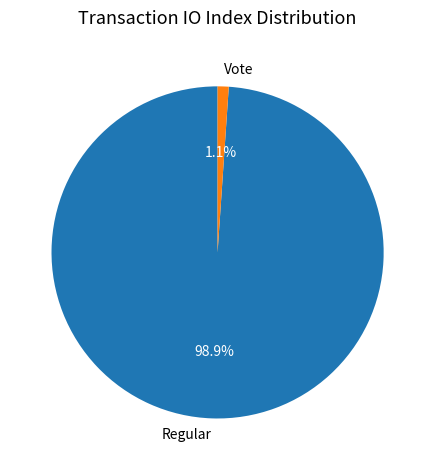

What percentage is the Regular slice, to the nearest percent?

99%